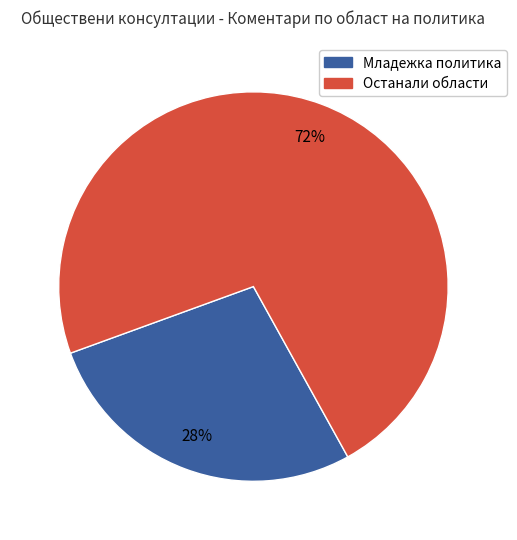

Does any single category account for the majority?

Yes